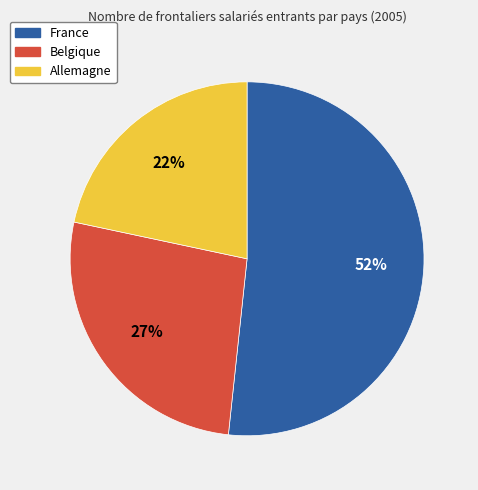

What is the smallest slice in the pie chart?

Allemagne